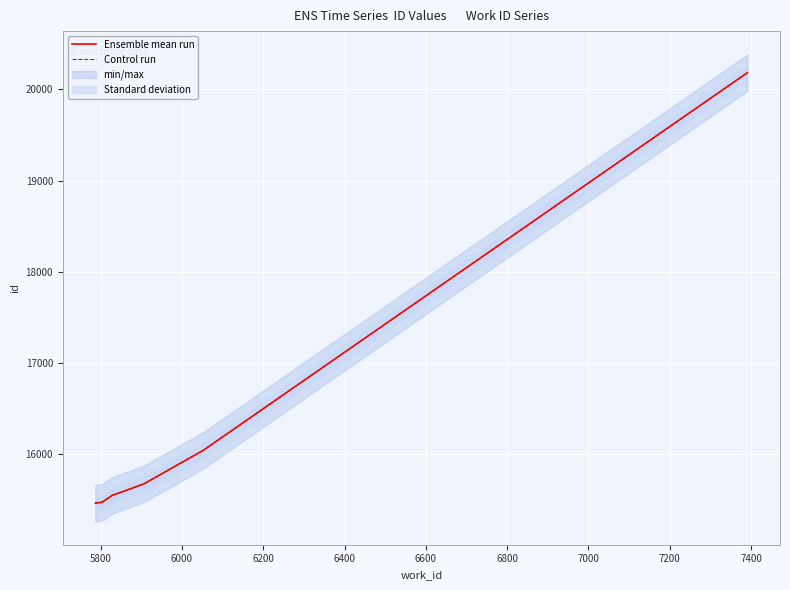

Is this an area chart (filled region under the line)?

No